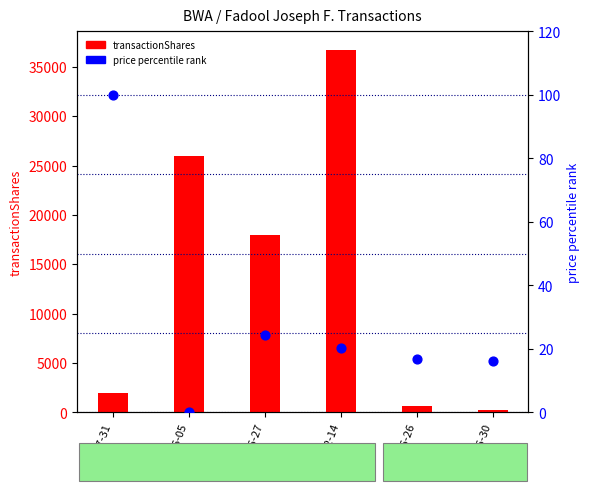

Is the value of transactionShares at 2023-05-30 greater than the value of transactionPricePerShare (norm) at 2023-05-26?

Yes